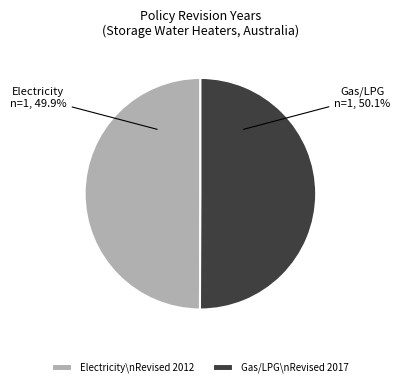

Approximately how many times larger is the value at Electricity\nRevised 2012 compared to Gas/LPG\nRevised 2017?

1.0